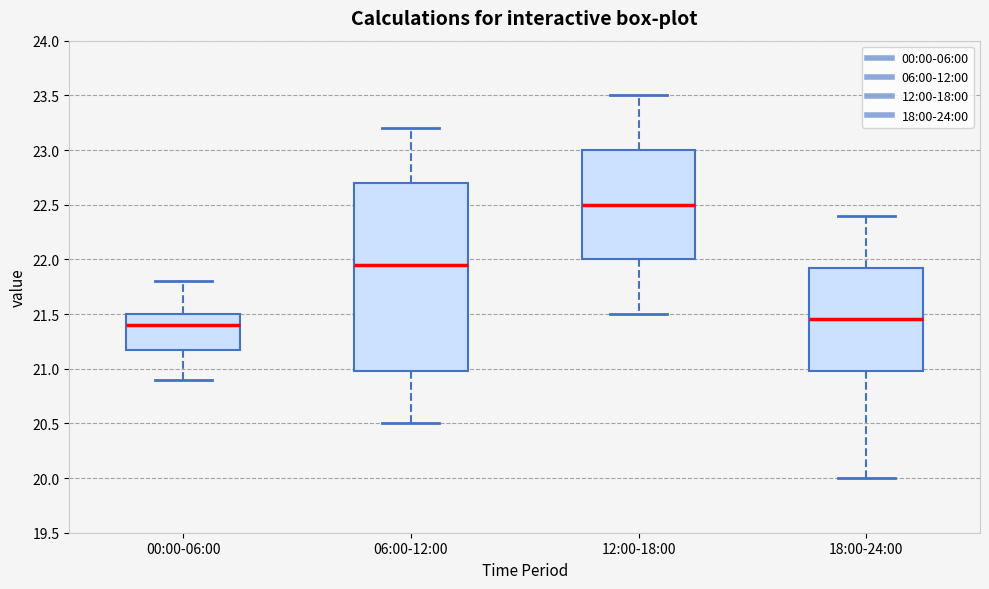

Reading left to right, transcribe this box plot: for each box, give where its median line is, the range the box spans, and where its two whiskers end, as read against the y-axis. The values are not printed on the chart, so give them approximately, as read against the axis.

00:00-06:00: median 21.40, box 21.20 to 21.50, whiskers 20.90 to 21.80
06:00-12:00: median 21.95, box 21.00 to 22.70, whiskers 20.50 to 23.20
12:00-18:00: median 22.50, box 22.00 to 23.00, whiskers 21.50 to 23.50
18:00-24:00: median 21.45, box 21.00 to 21.95, whiskers 20.00 to 22.40